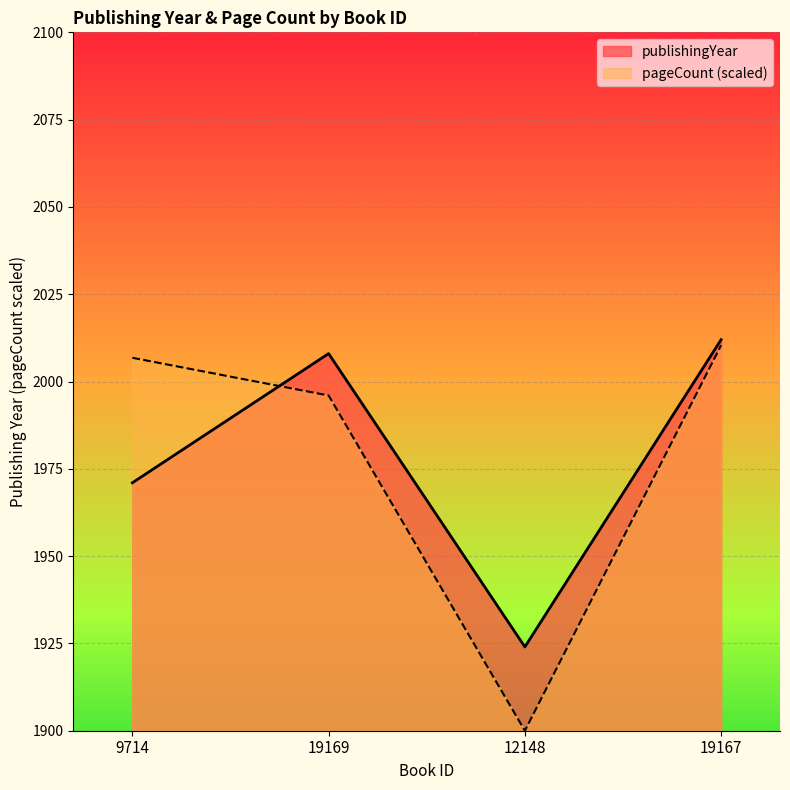

Rank the categories by pageCount value from highest to lowest.

19167, 9714, 19169, 12148